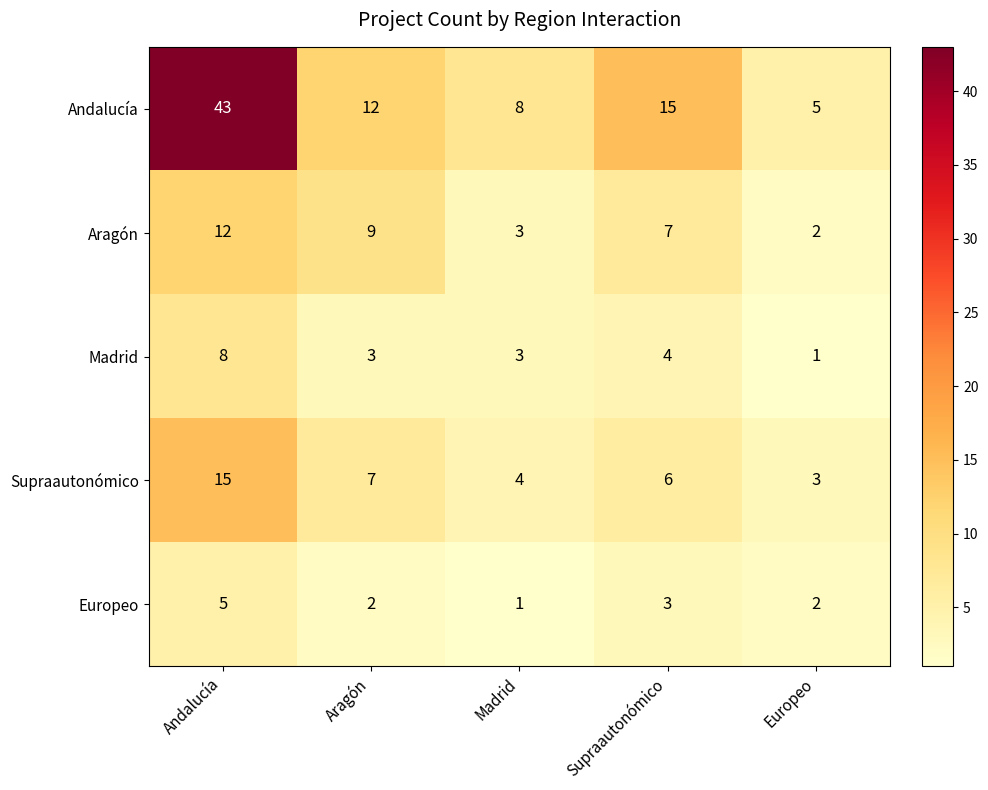

The Andalucía series shows 5 at Europeo. True or false?

True